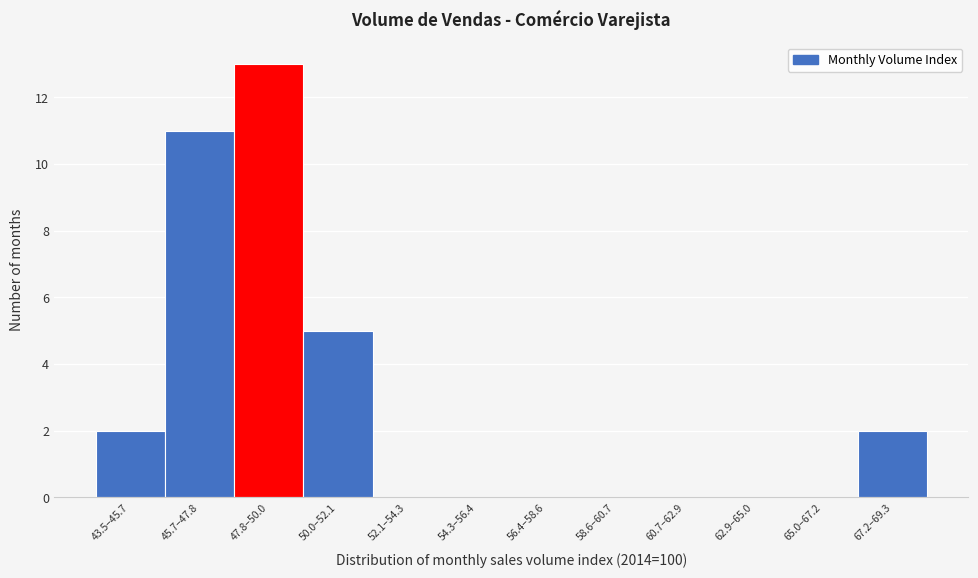

Reading right to left, transcribe all the data shown in this chart.

67.2–69.3=2	65.0–67.2=0	62.9–65.0=0	60.7–62.9=0	58.6–60.7=0	56.4–58.6=0	54.3–56.4=0	52.1–54.3=0	50.0–52.1=5	47.8–50.0=13	45.7–47.8=11	43.5–45.7=2